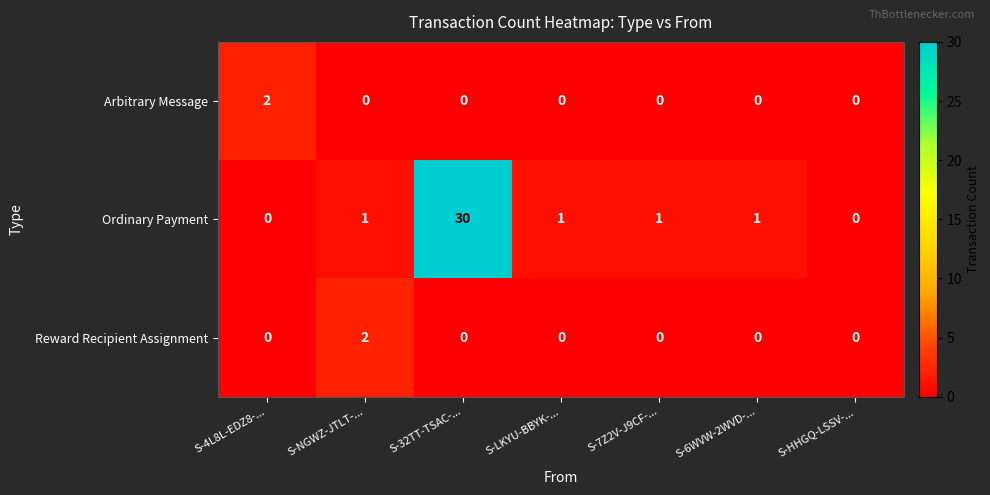

Which series changed the most between S-32TT-TSAC-... and S-7Z2V-J9CF-...?

Ordinary Payment